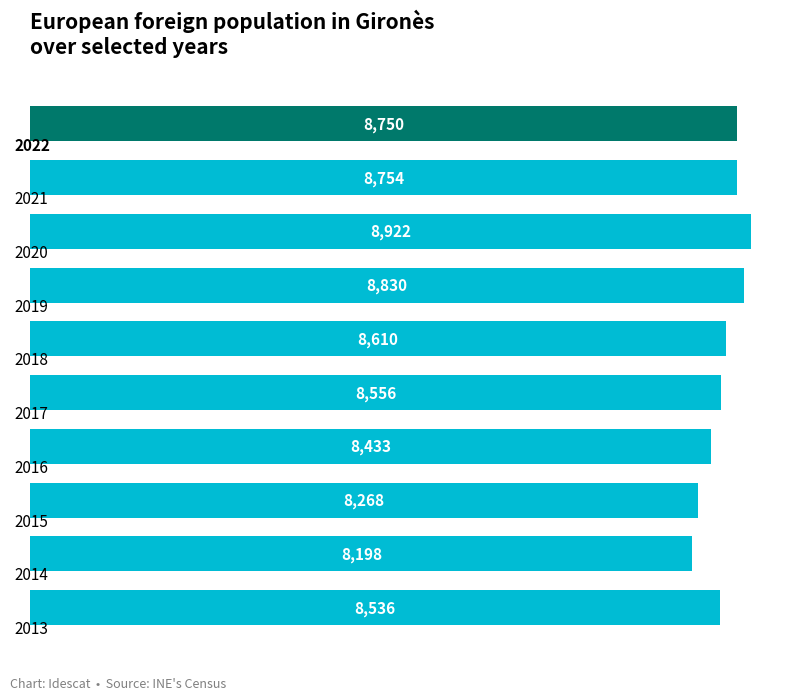

What is the smallest value displayed?

8198